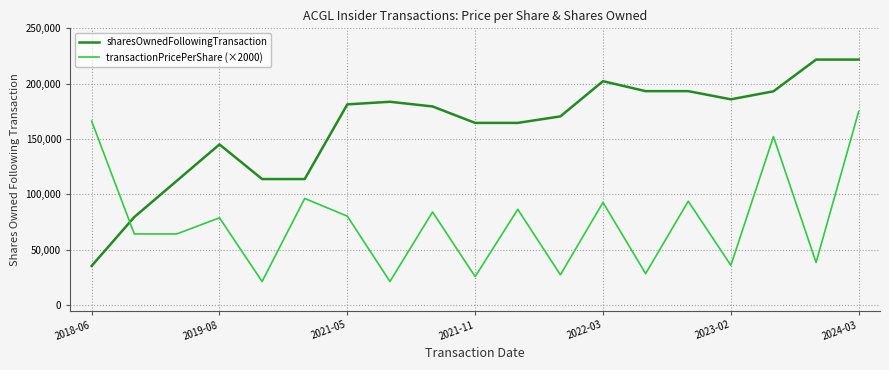

What is the maximum value for sharesOwnedFollowingTransaction?

221779.0